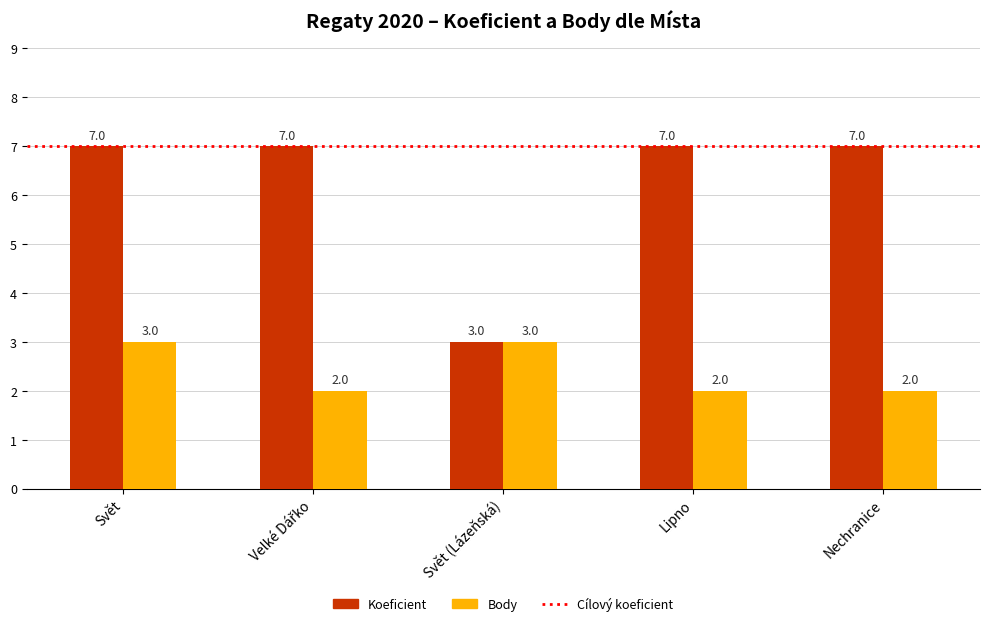

What is the sum of the Koeficient values at Lipno and Svět?

14